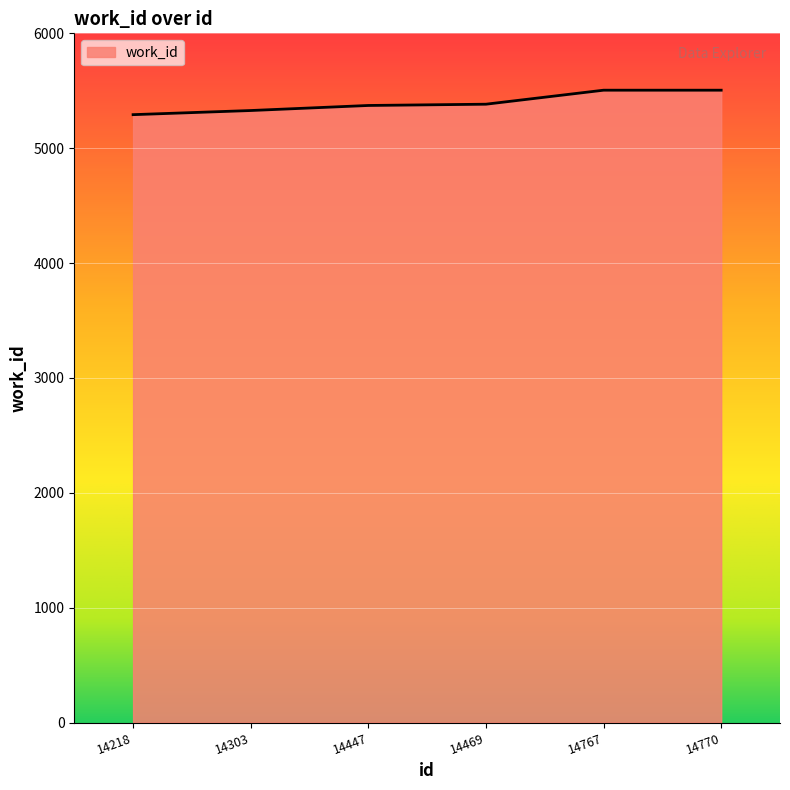

How many distinct data groups are displayed?

1